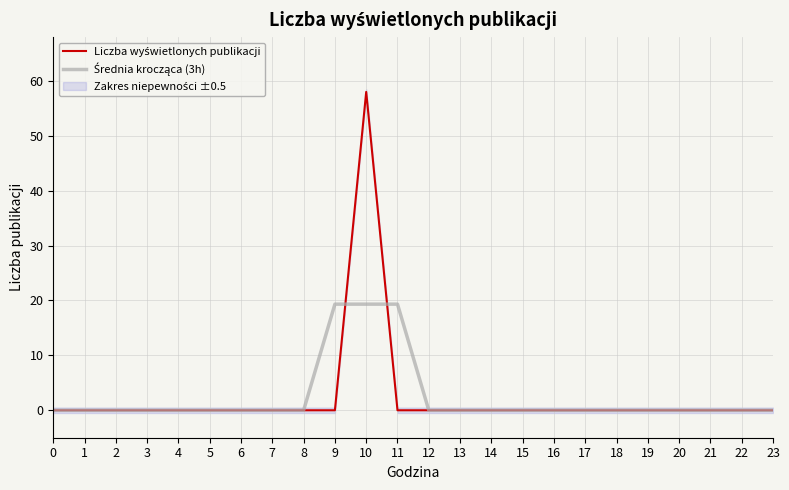

How many data points in Średnia krocząca (3h) are above 0?

3